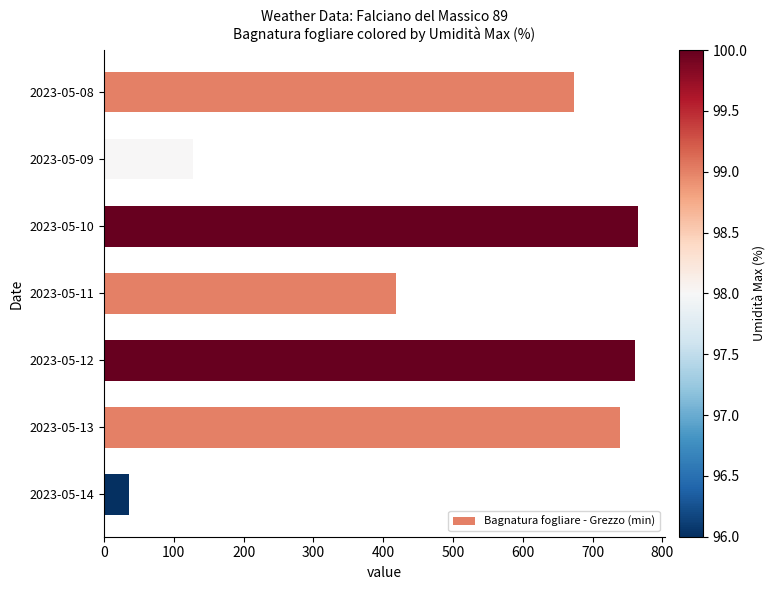

Is it true that the value at 2023-05-13 is 1002.4?

False